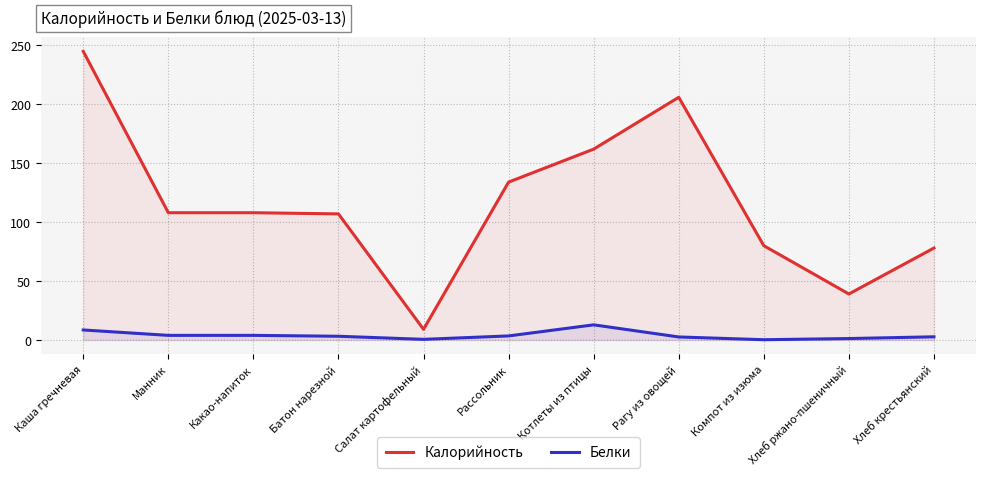

What is the total value across all series at Хлеб ржано-пшеничный?

40.2